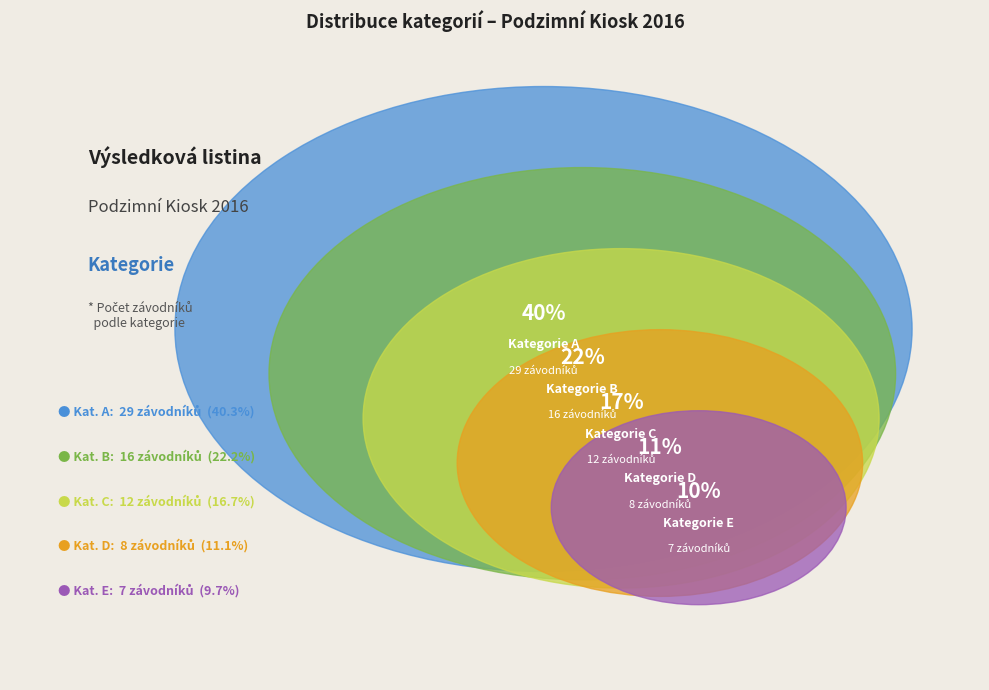

Is A the majority of the pie?

No